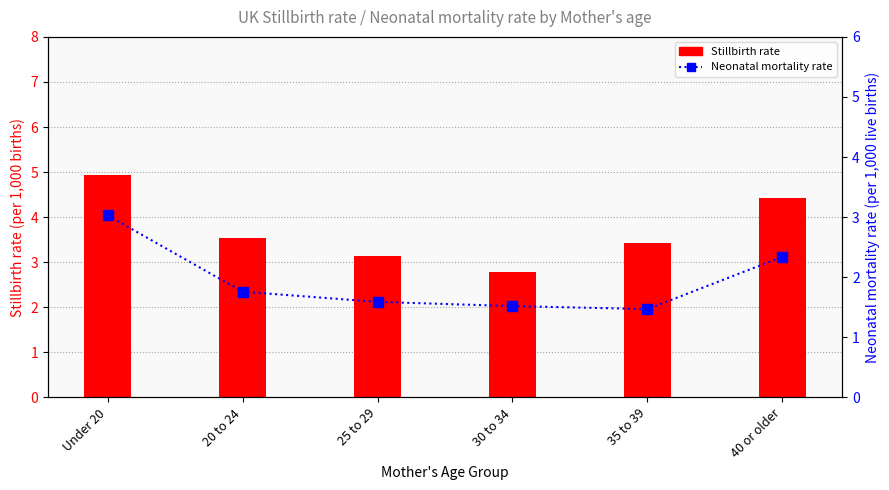

What is the total value across all series at 25 to 29?

4.7